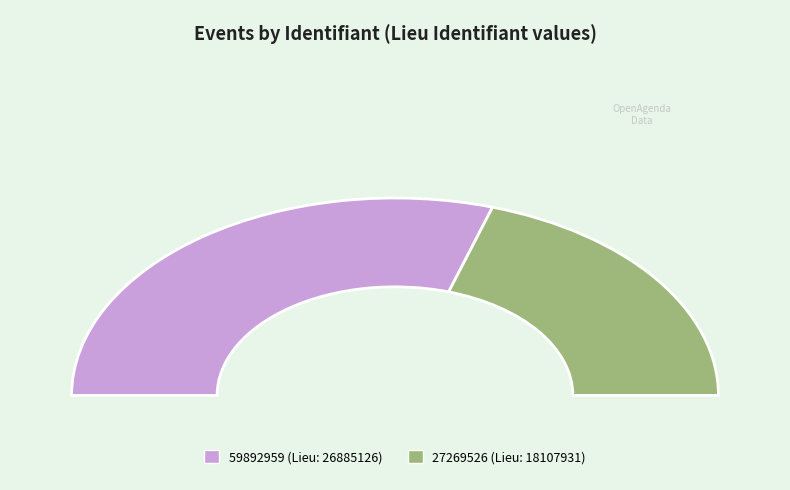

Which slice is the smallest?

27269526